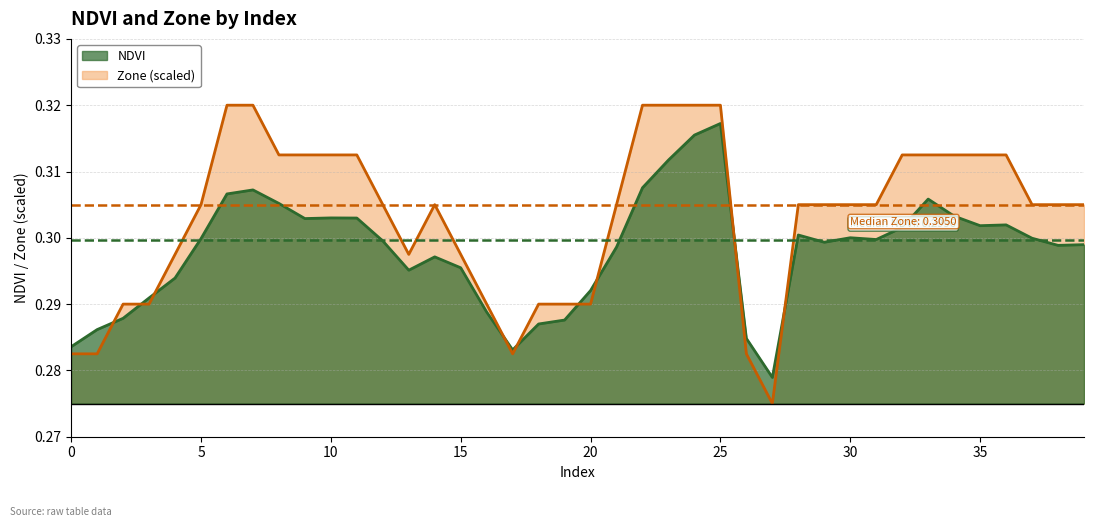

Reading left to right, transcribe all the data shown in this chart.

NDVI: 0.3	0.3	0.3	0.3	0.3	0.3	0.3	0.3	0.3	0.3	0.3	0.3	0.3	0.3	0.3	0.3	0.3	0.3	0.3	0.3	0.3	0.3	0.3	0.3	0.3	0.3	0.3	0.3	0.3	0.3	0.3	0.3	0.3	0.3	0.3	0.3	0.3	0.3	0.3	0.3
Zone: 0.3	0.3	0.3	0.3	0.3	0.3	0.3	0.3	0.3	0.3	0.3	0.3	0.3	0.3	0.3	0.3	0.3	0.3	0.3	0.3	0.3	0.3	0.3	0.3	0.3	0.3	0.3	0.3	0.3	0.3	0.3	0.3	0.3	0.3	0.3	0.3	0.3	0.3	0.3	0.3